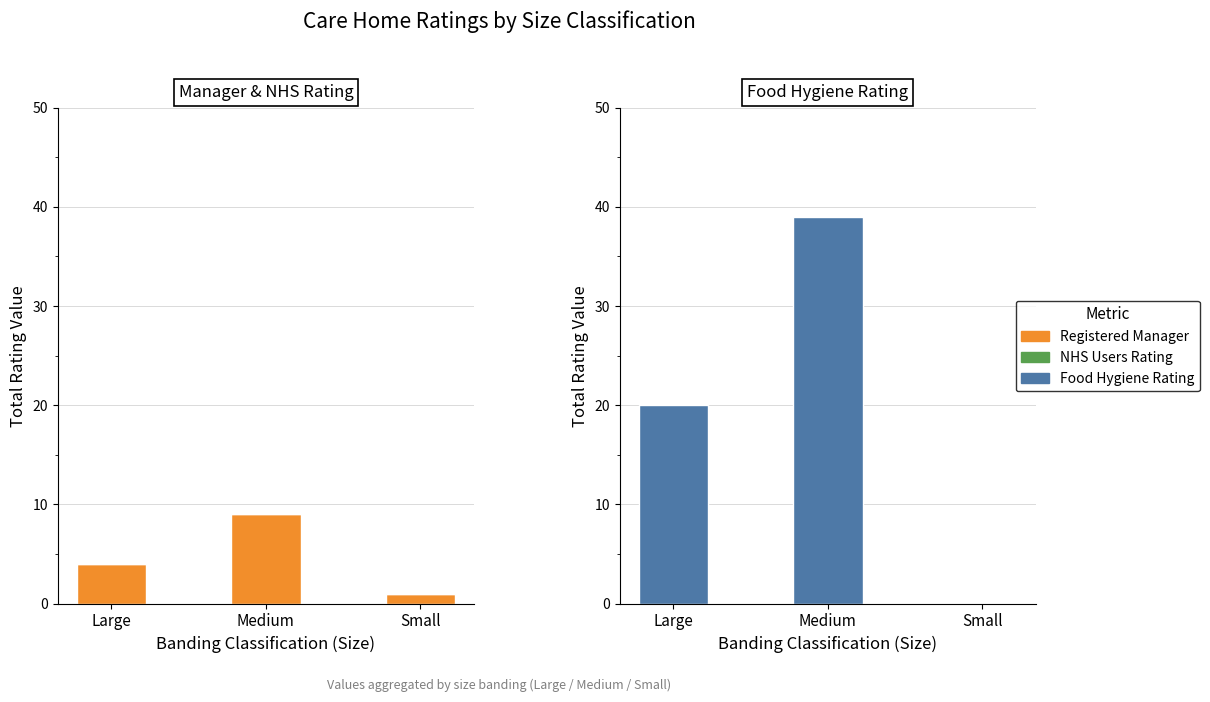

Reading left to right, what are all the values shown in this chart?

Registered Manager: 4	9	1
NHS Users Rating: 0	0	0
Food Hygiene Rating: 20	39	0